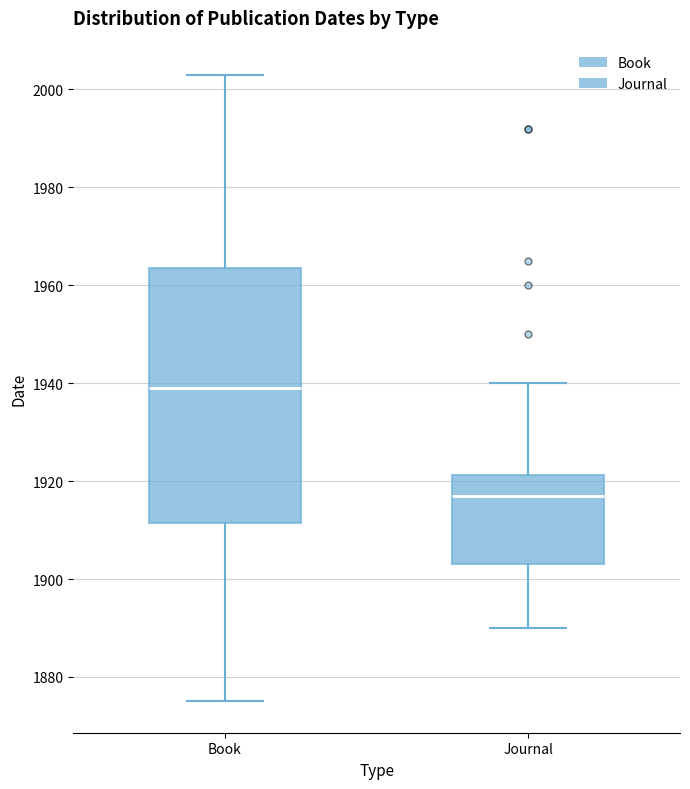

Which box is the tallest, from its lower edge to its upper edge?

Book